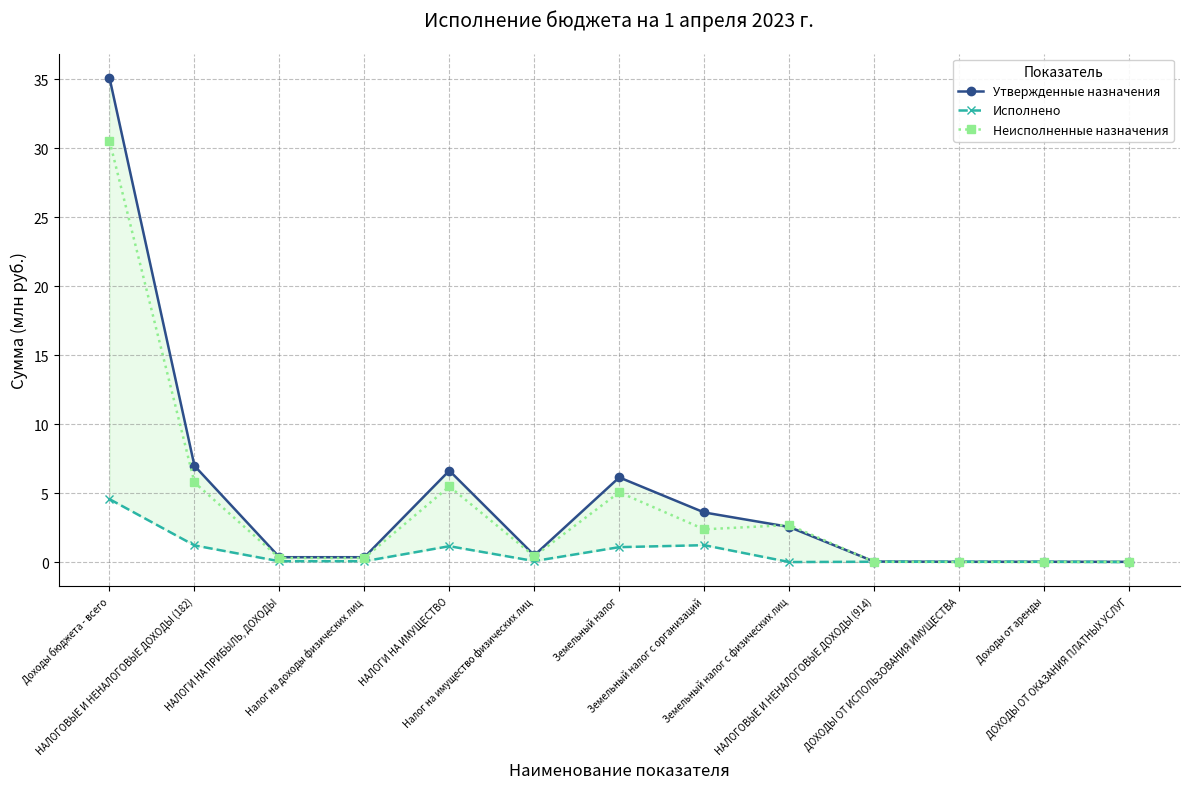

List the series in order of their overall mean, lowest first.

Исполнено, Неисполненные назначения, Утвержденные назначения